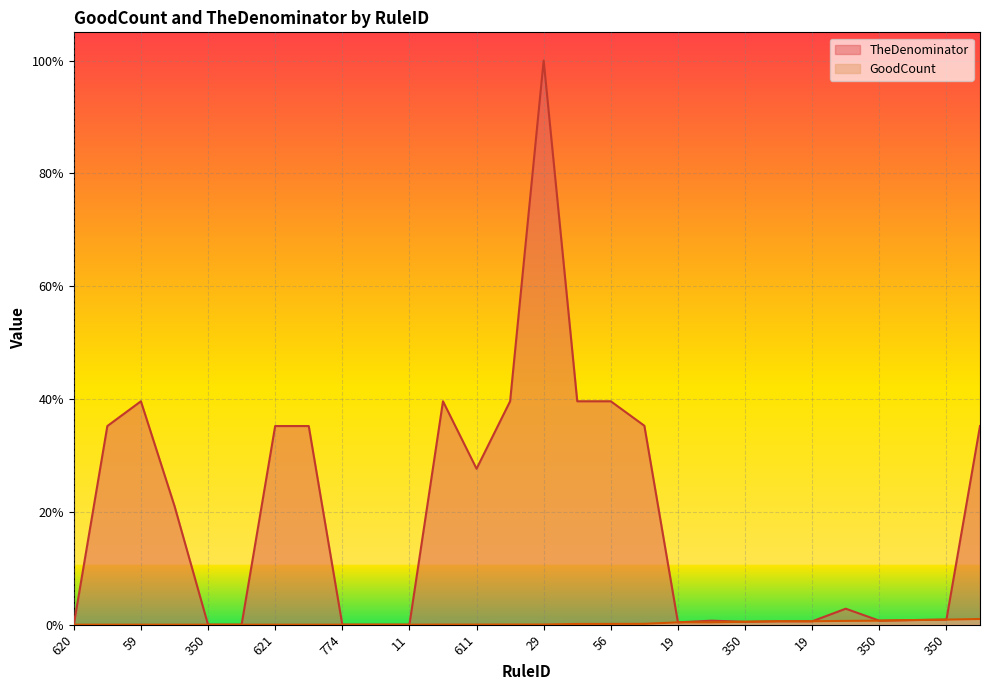

List the series in order of their peak value, highest first.

TheDenominator, GoodCount